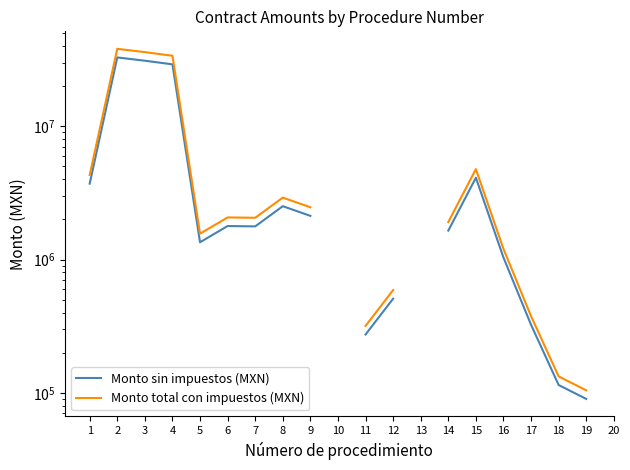

What are all the series names shown in the legend?

Monto sin impuestos (MXN), Monto total con impuestos (MXN)